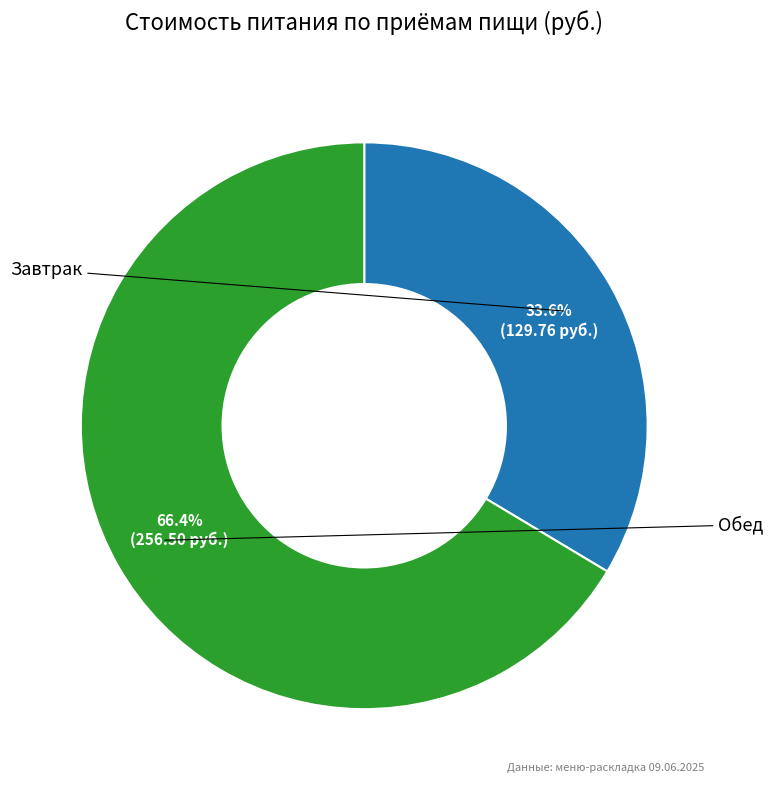

What is the change in value from Завтрак to Обед?

+126.7